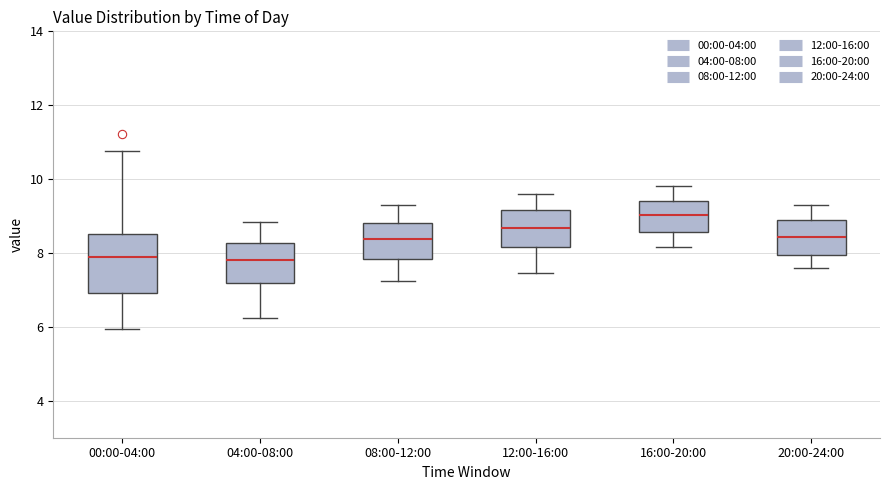

Reading left to right, read every box against the y-axis: the position of its median line, the range the box covers, and the ends of its whiskers. The values are not printed on the chart, so give them approximately, as read against the axis.

00:00-04:00: median 7.8, box 7.0 to 8.6, whiskers 6.0 to 10.8
04:00-08:00: median 7.8, box 7.2 to 8.2, whiskers 6.2 to 8.8
08:00-12:00: median 8.4, box 7.8 to 8.8, whiskers 7.2 to 9.4
12:00-16:00: median 8.6, box 8.2 to 9.2, whiskers 7.4 to 9.6
16:00-20:00: median 9.0, box 8.6 to 9.4, whiskers 8.2 to 9.8
20:00-24:00: median 8.4, box 8.0 to 9.0, whiskers 7.6 to 9.4